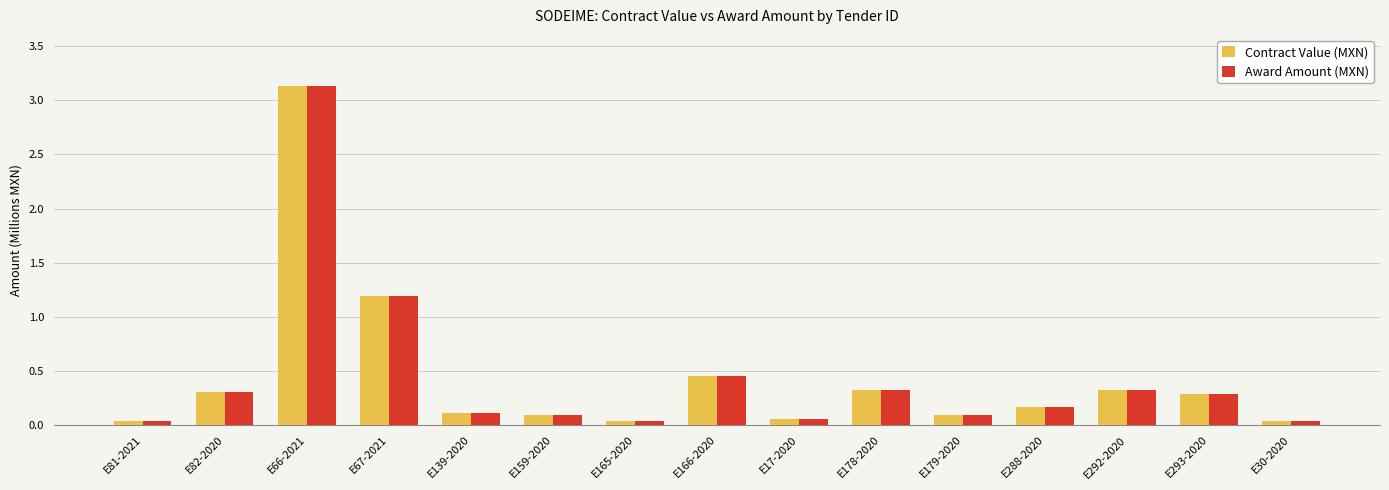

The value of Contract Value (MXN) at E66-2021 is 3.1. True or false?

True